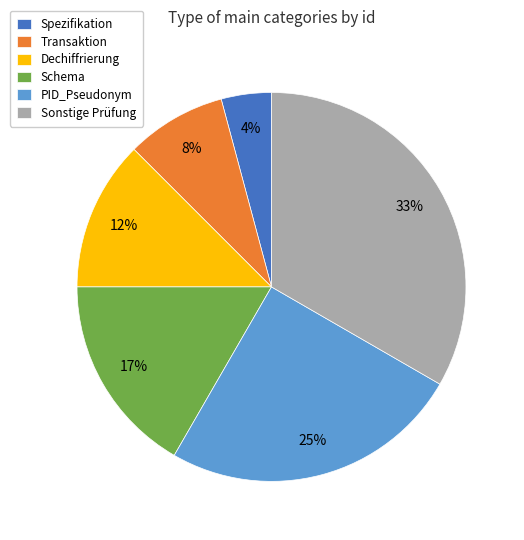

True or false: Dechiffrierung accounts for 5% of the total.

False